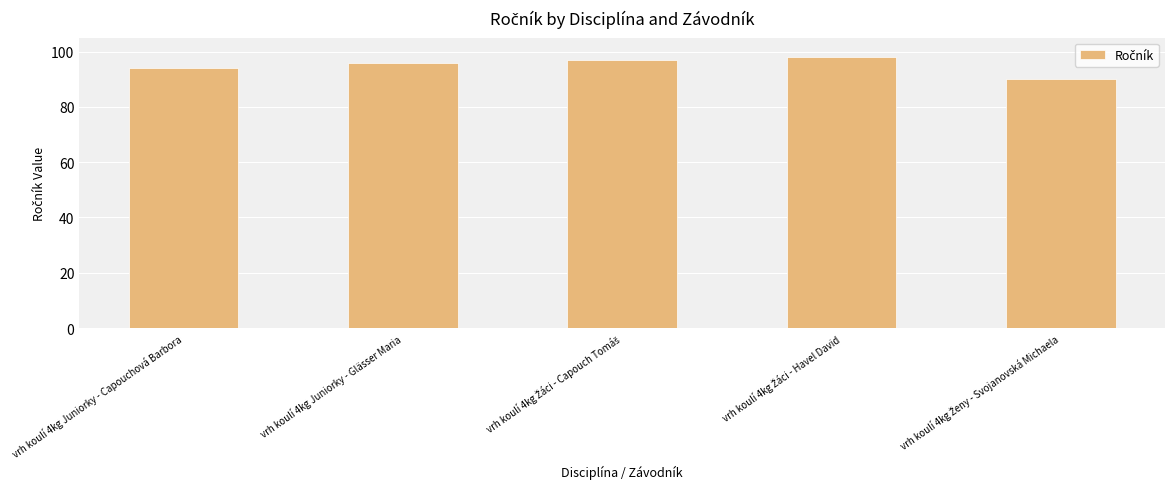

What is the value of the 2nd bar from the left?

96